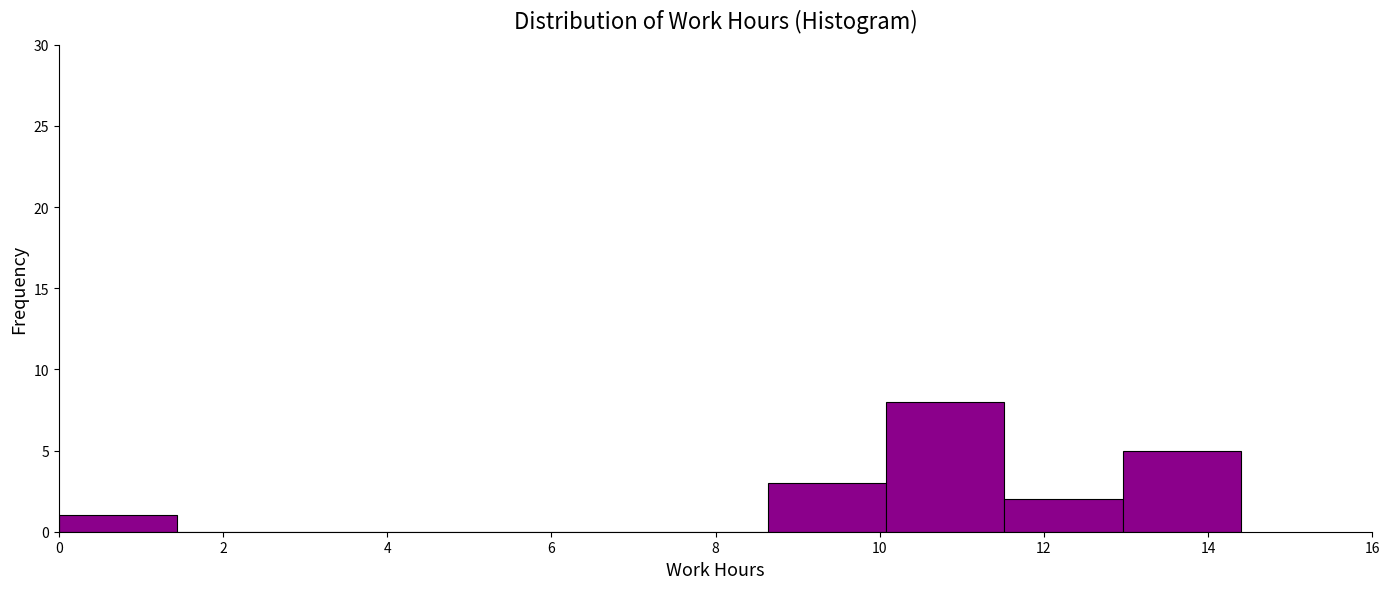

Reading left to right, list every bar in this chart as the range it spans on the x-axis followed by its height. Neither the bar edges nor the heights are printed on the chart, so give them approximately, as read against the axes.

0.00 to 1.44: 1
1.44 to 2.88: 0
2.88 to 4.32: 0
4.32 to 5.76: 0
5.76 to 7.20: 0
7.20 to 8.64: 0
8.64 to 10.08: 3
10.08 to 11.52: 8
11.52 to 12.96: 2
12.96 to 14.40: 5